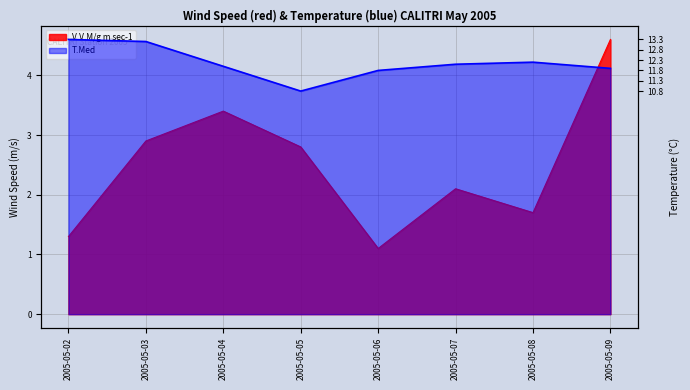

Count the number of data series in this chart.

2